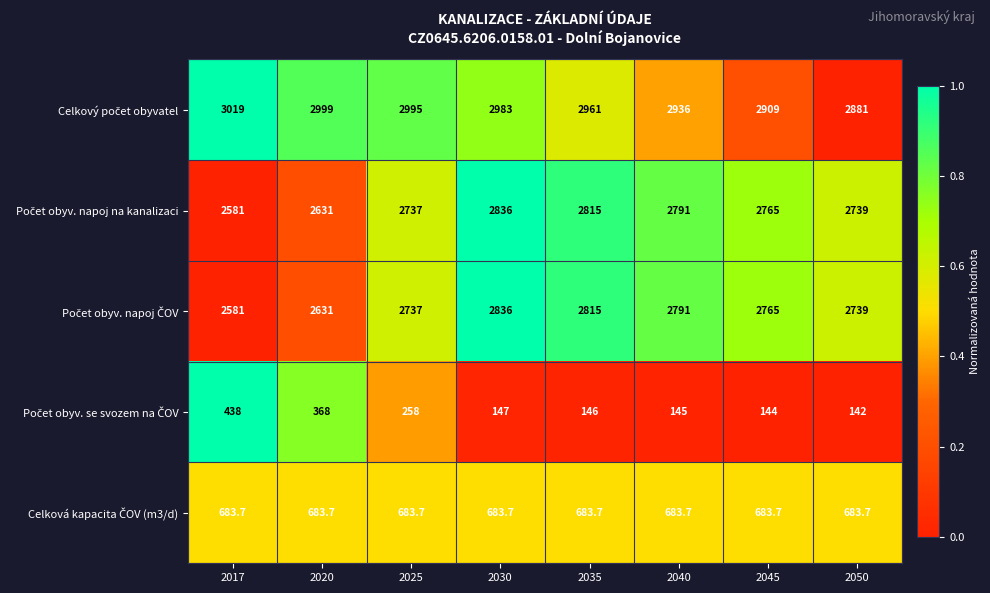

What is the spread (max minus min) of values at 2035?

2815.0